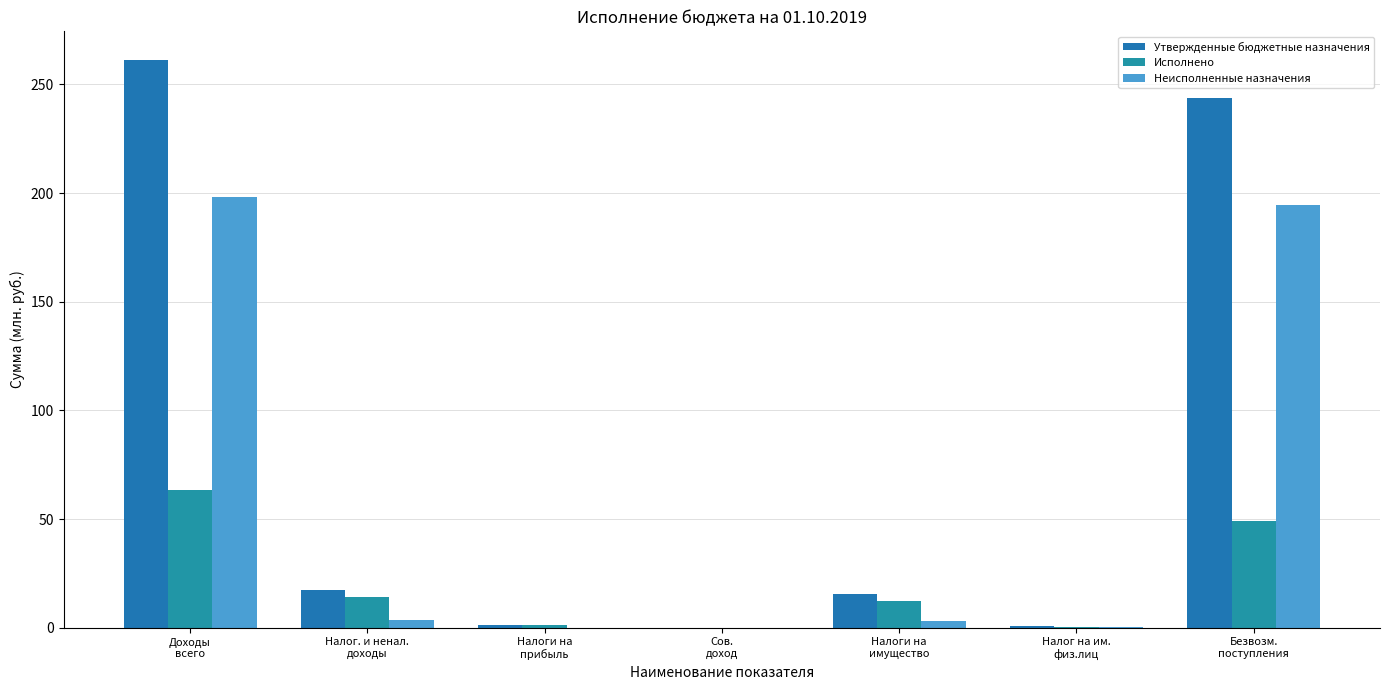

Are the bars grouped side by side (vs. stacked)?

Yes